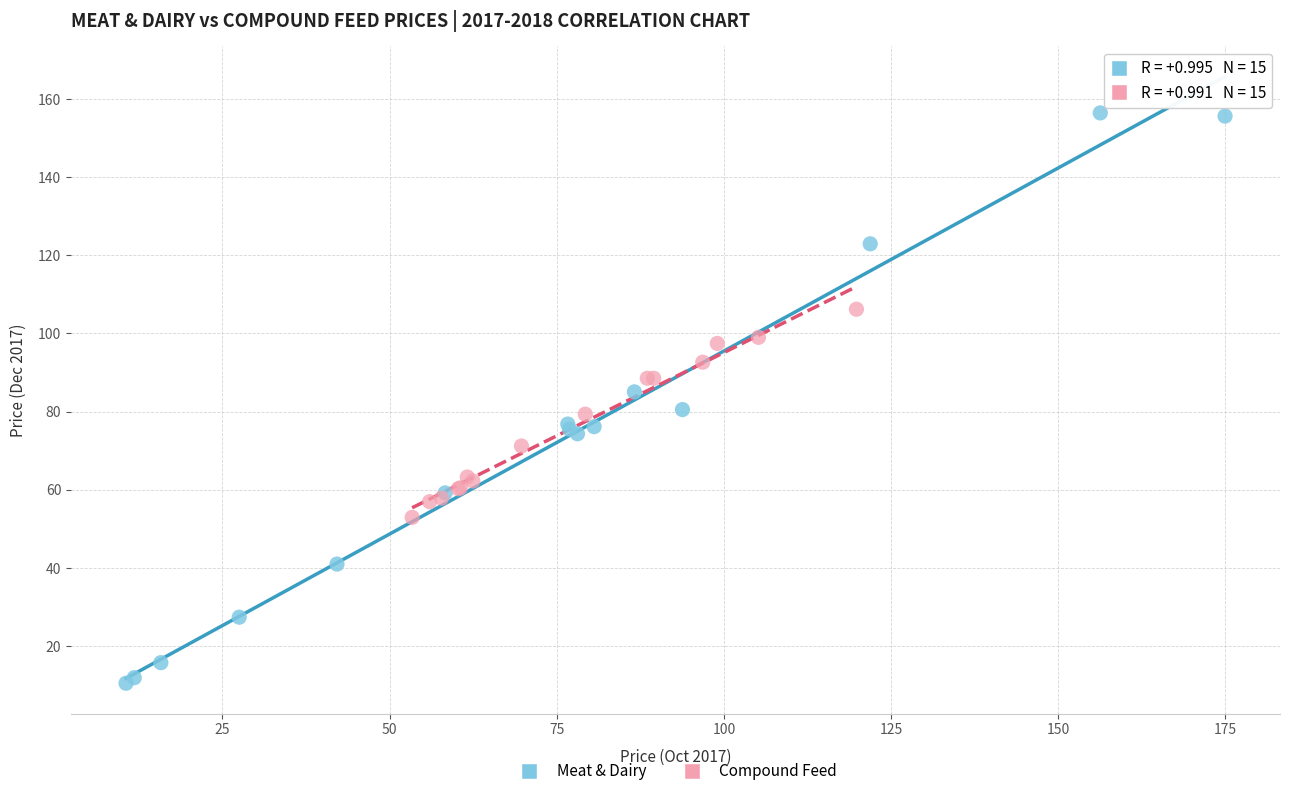

Which series reaches the maximum Y coordinate?

Meat & Dairy